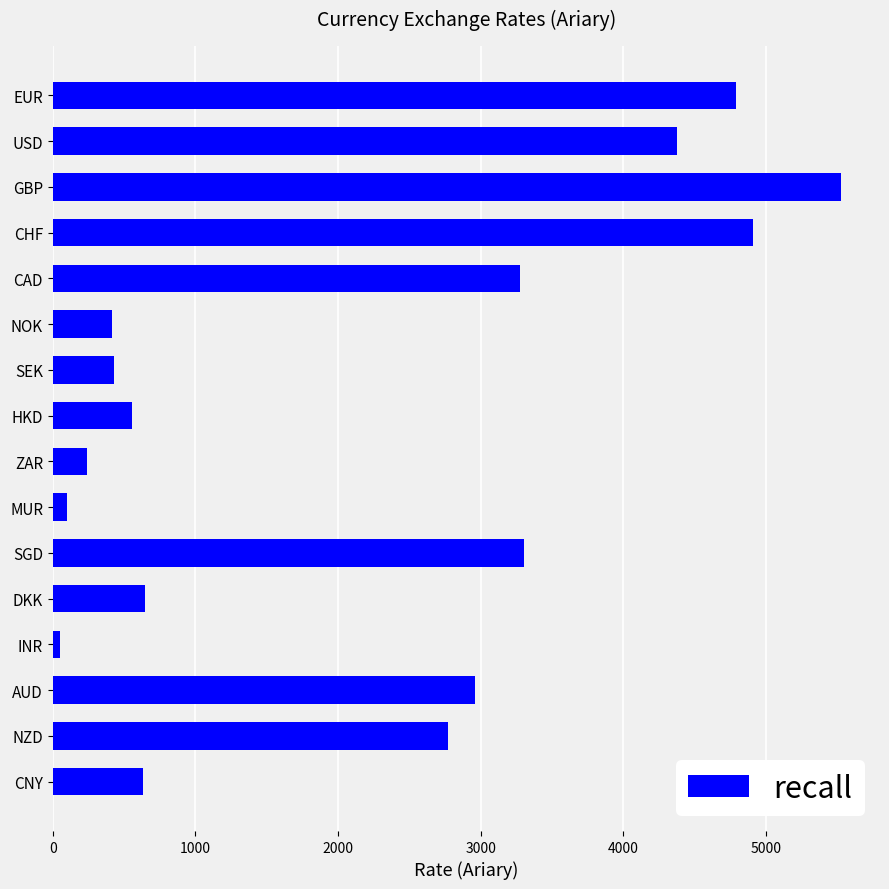

How many data points are less than 2774?

8